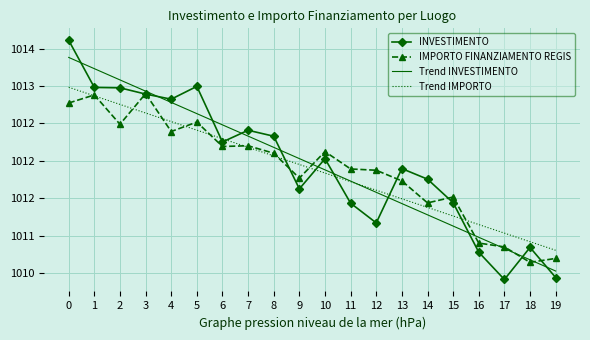

Between 3 and 13, which series saw the biggest shift?

Trend INVESTIMENTO